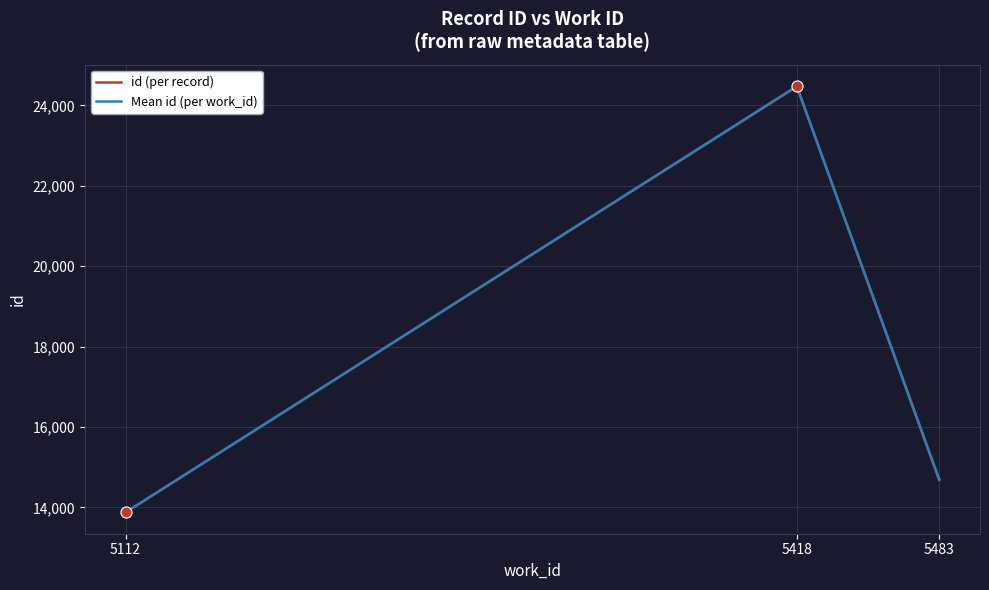

At which label does Mean id (per work_id) reach its peak?

5418